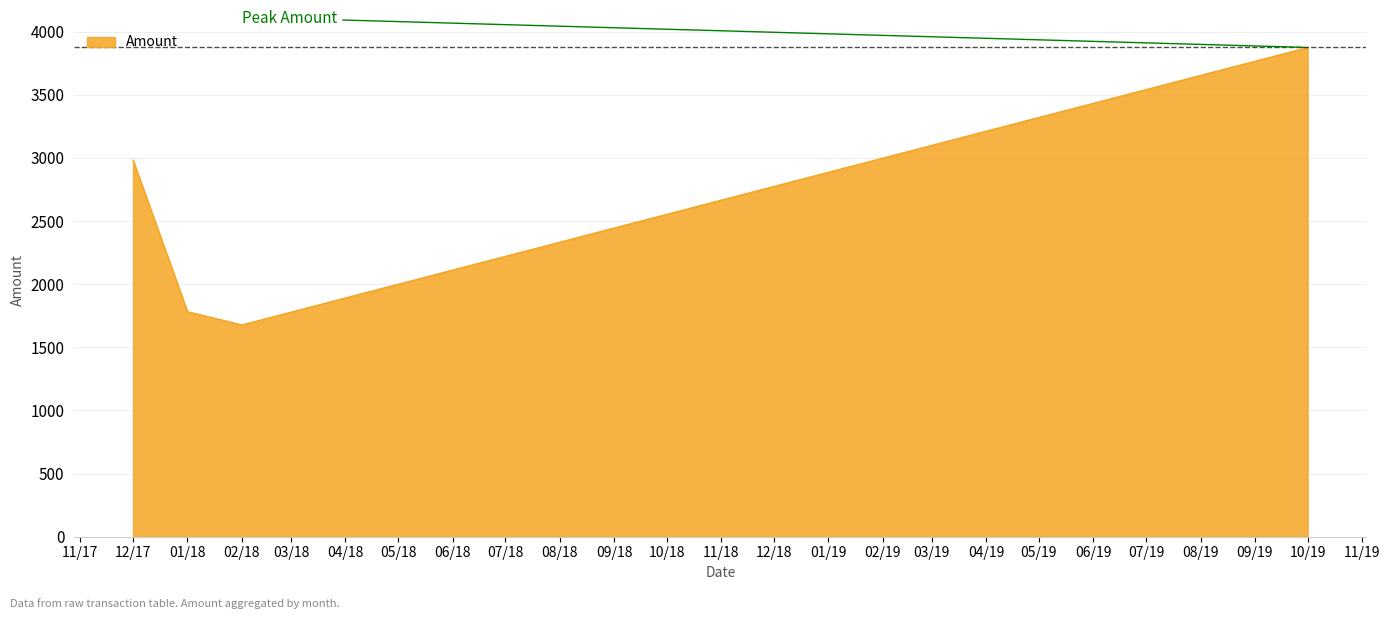

Rank the categories by value from lowest to highest.

02/18, 01/18, 12/17, 10/19